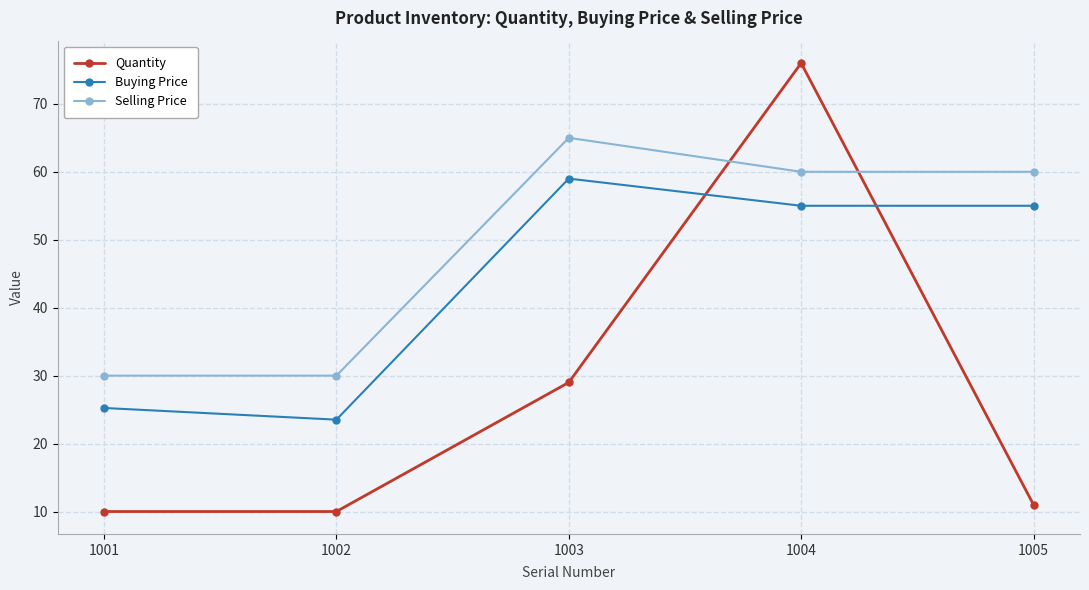

What is the maximum value for Selling Price?

65.0